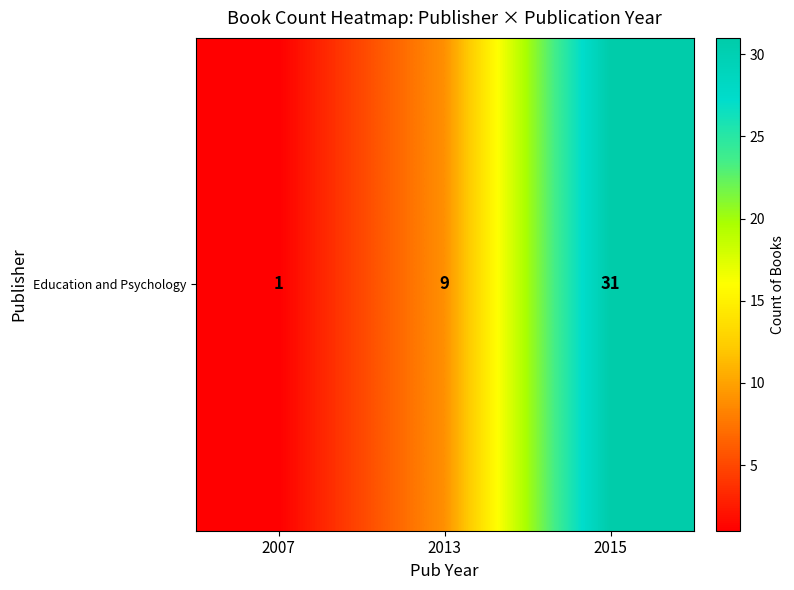

Reading left to right, transcribe all the data shown in this chart.

1	9	31